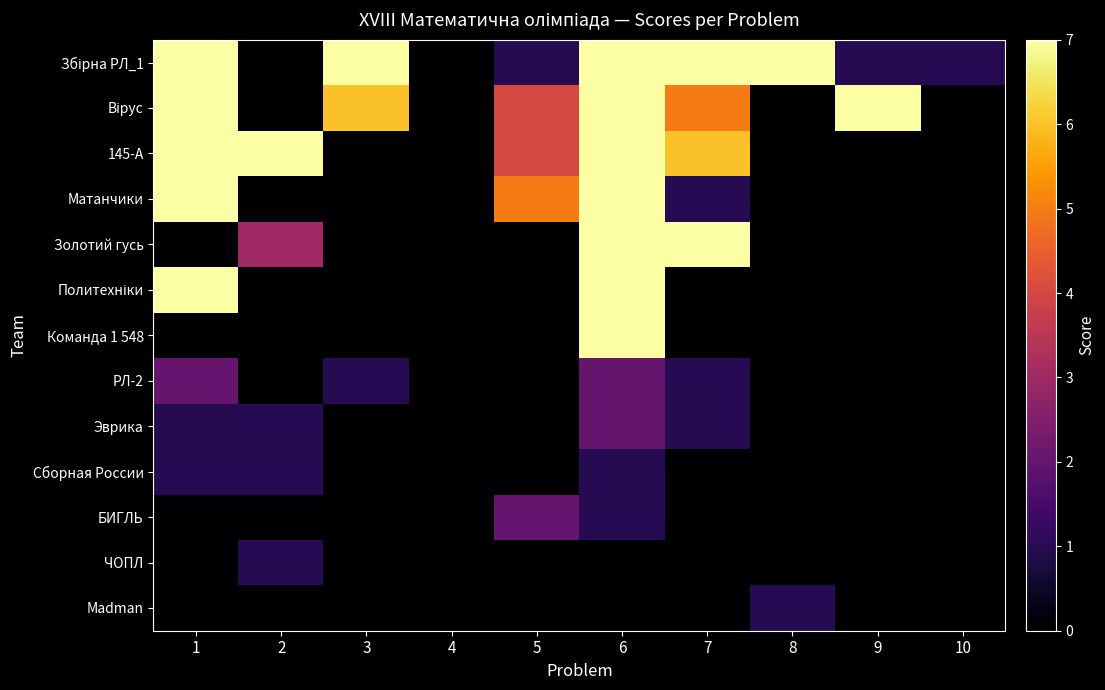

Which series has the widest spread of values?

Збірна РЛ_1